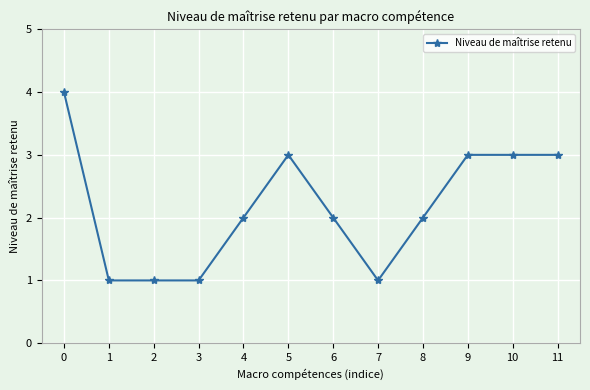

The chart shows a value of 3 at 5. True or false?

True